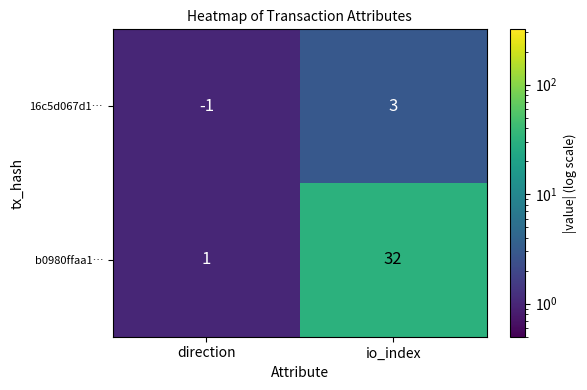

True or false: b0980ffaa1… has a value of 32 at io_index.

True